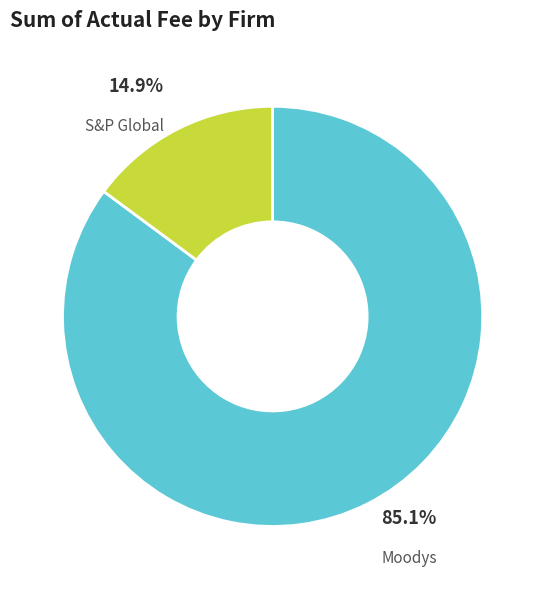

What percentage is the Moodys slice, to the nearest percent?

85%